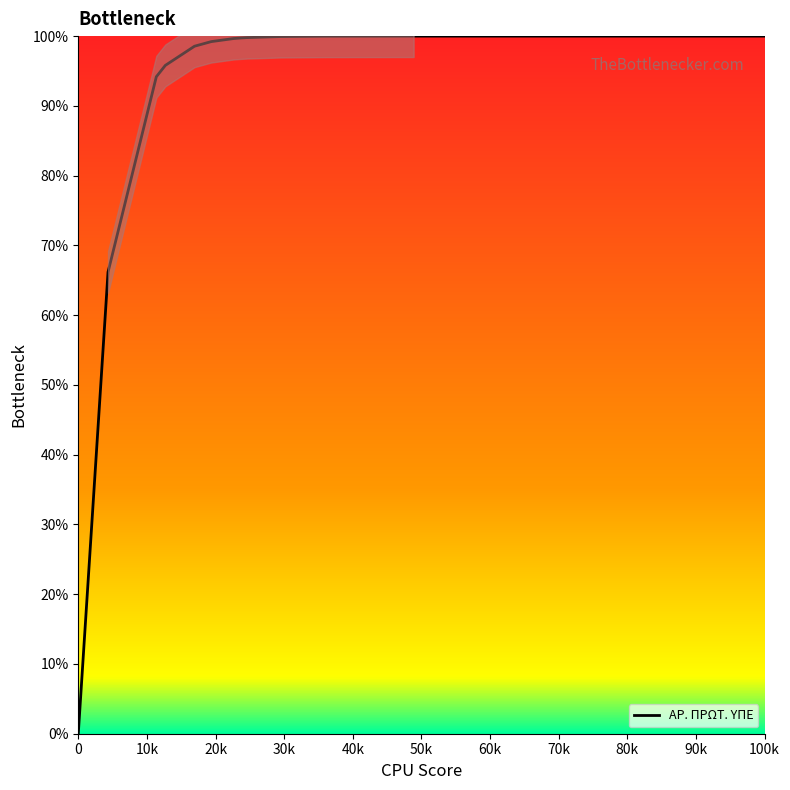

True or false: ΑΡ. ΠΡΩΤ. ΥΠΕ has a value of 133.2 at 100k.

False